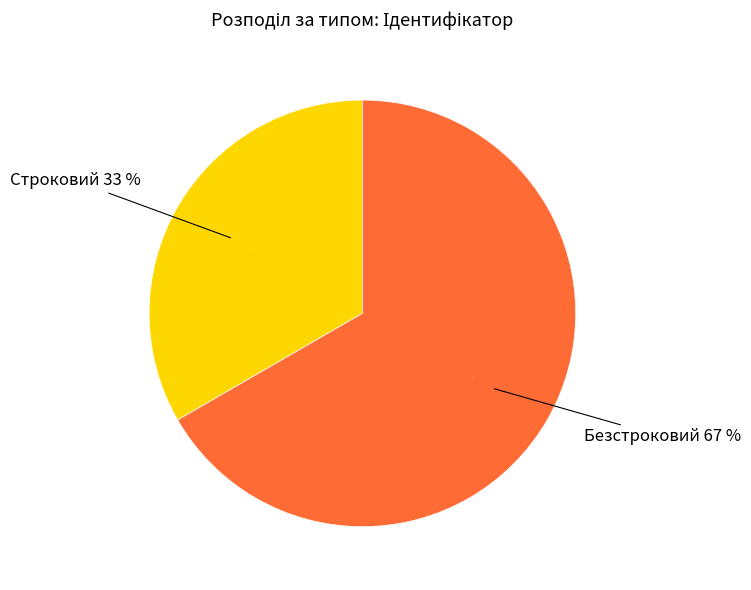

Is it true that Строковий is 20% of the pie?

False